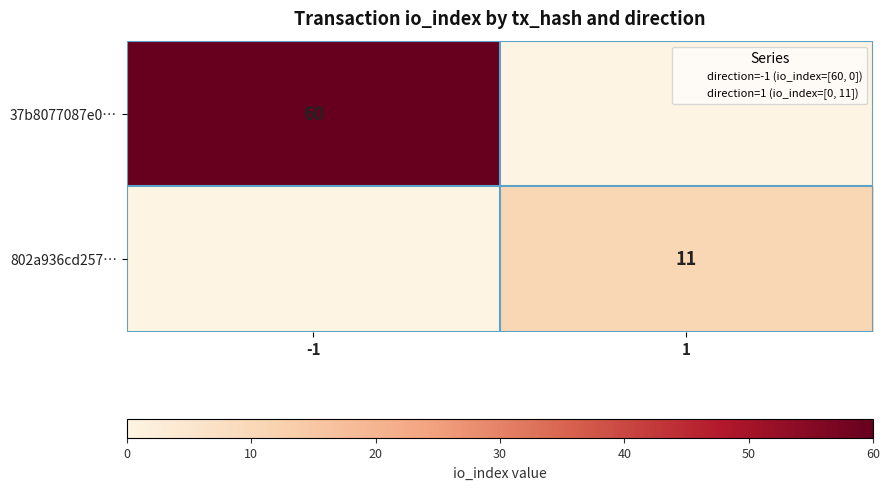

List the labels in order of row_1 value, smallest first.

-1, 1